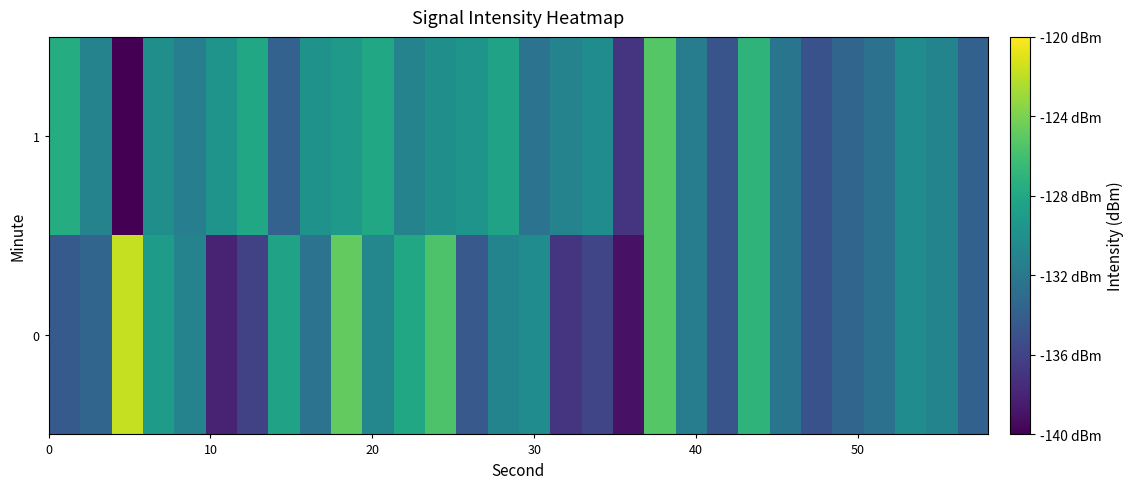

Reading left to right, extract all data points from this chart.

0: -134.3	-133.5	-121.7	-128.9	-131.1	-138.0	-136.2	-128.4	-132.4	-124.8	-130.8	-128.0	-125.6	-134.4	-131.0	-130.3	-136.9	-135.8	-139.0	-125.3	-131.6	-134.8	-127.0	-132.2	-135.0	-133.5	-132.5	-130.3	-131.0	-133.8
1: -127.6	-131.1	-139.9	-130.0	-131.4	-129.7	-128.0	-133.7	-129.7	-129.2	-128.0	-131.1	-130.0	-129.7	-128.4	-132.4	-131.1	-130.3	-136.9	-125.3	-131.6	-134.8	-127.0	-132.2	-135.0	-133.5	-132.5	-130.3	-131.0	-133.8